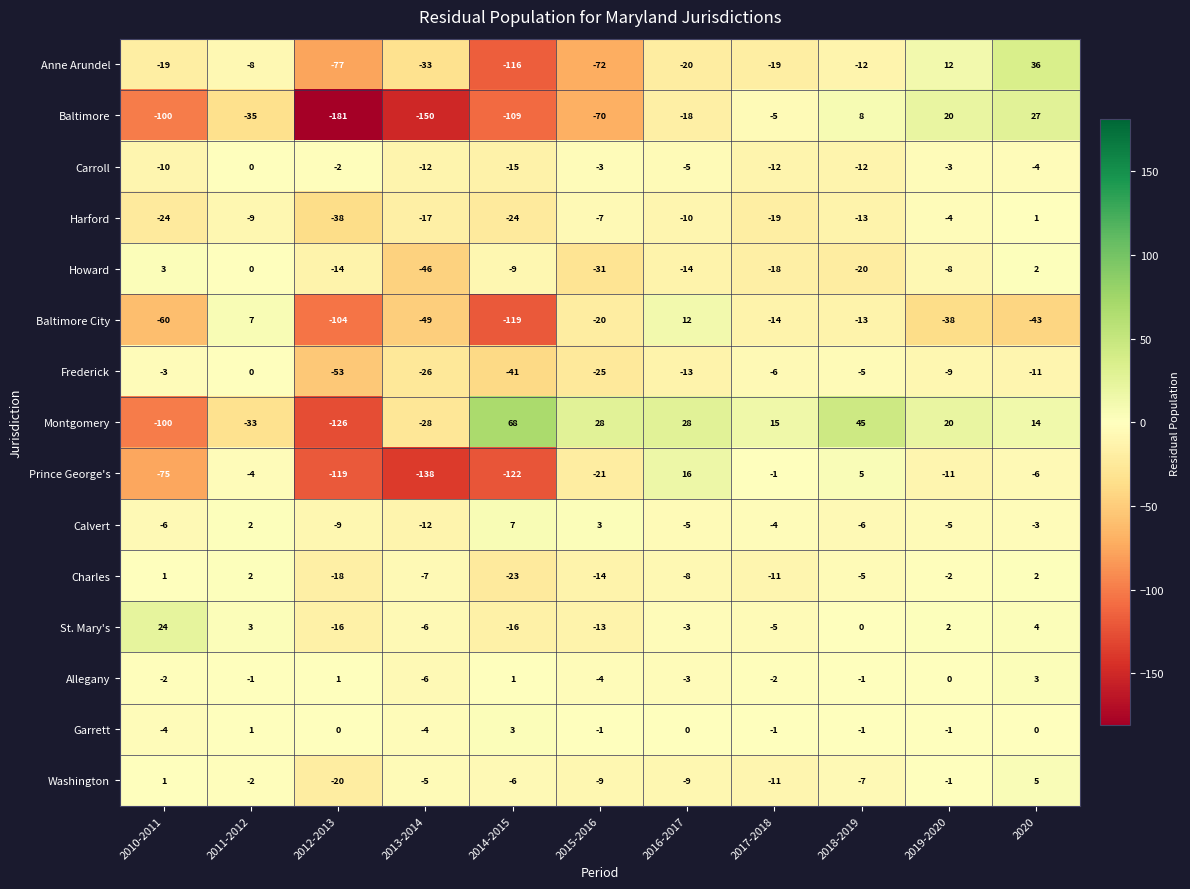

What is the difference between the maximum and minimum values in the Howard series?

49